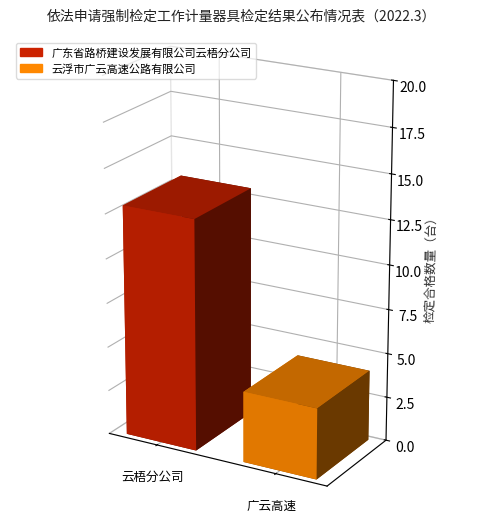

The value at 广东省路桥建设发展有限公司云梧分公司 is 7. True or false?

False